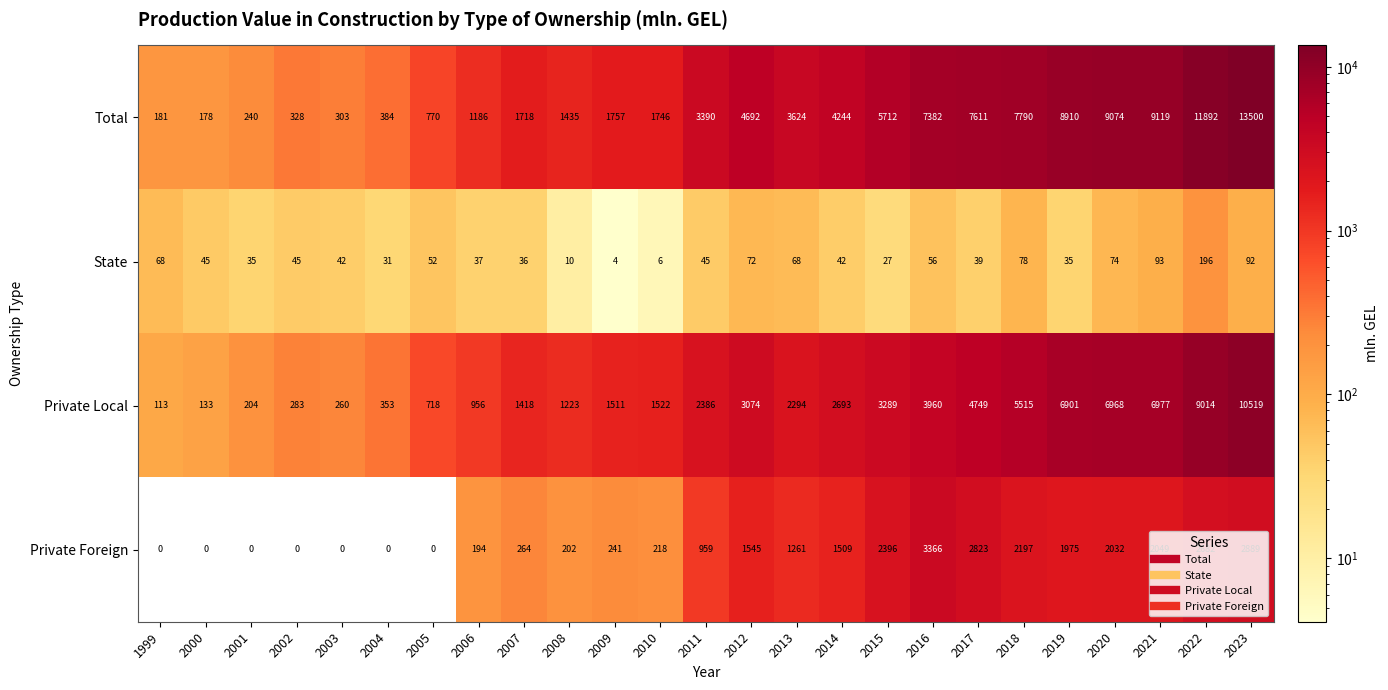

What is the difference between the maximum and minimum values in the Private Foreign series?

3366